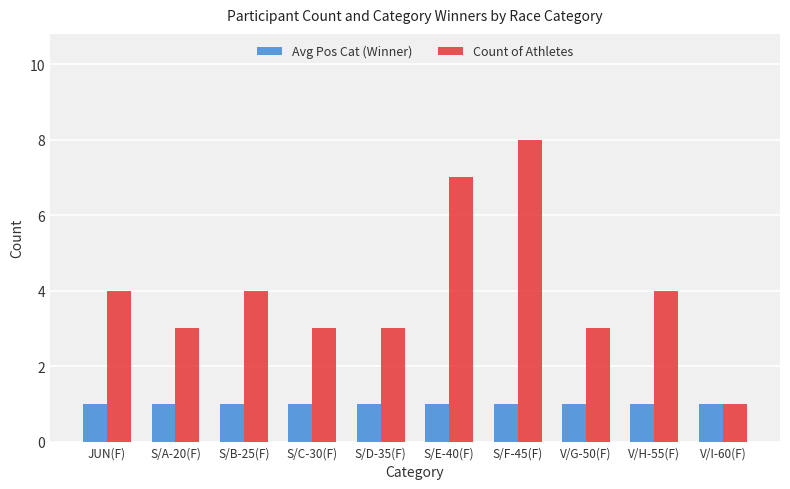

Between JUN(F) and S/F-45(F), which series saw the biggest shift?

Count of Athletes